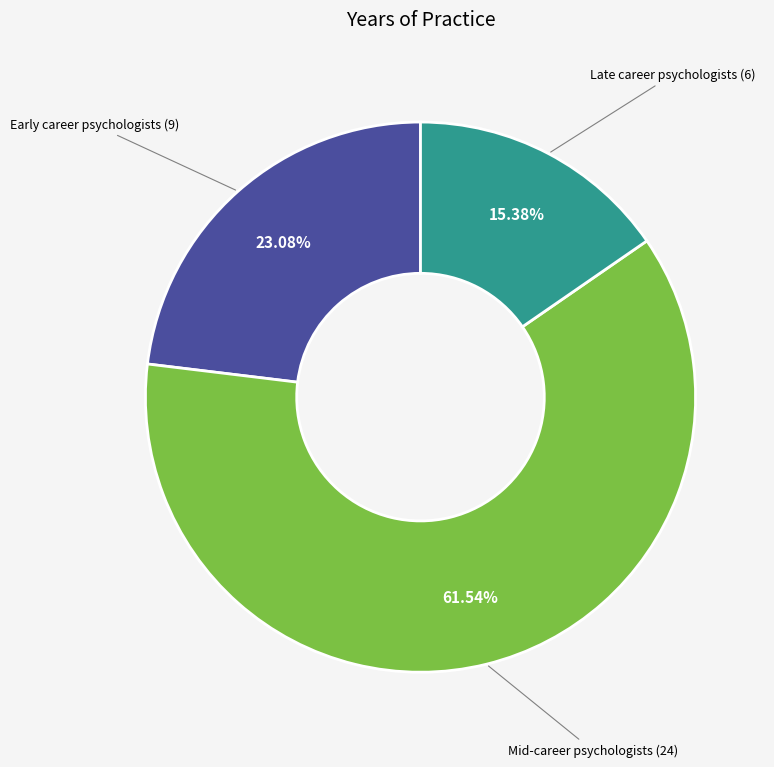

Is there a majority slice in this chart?

Yes